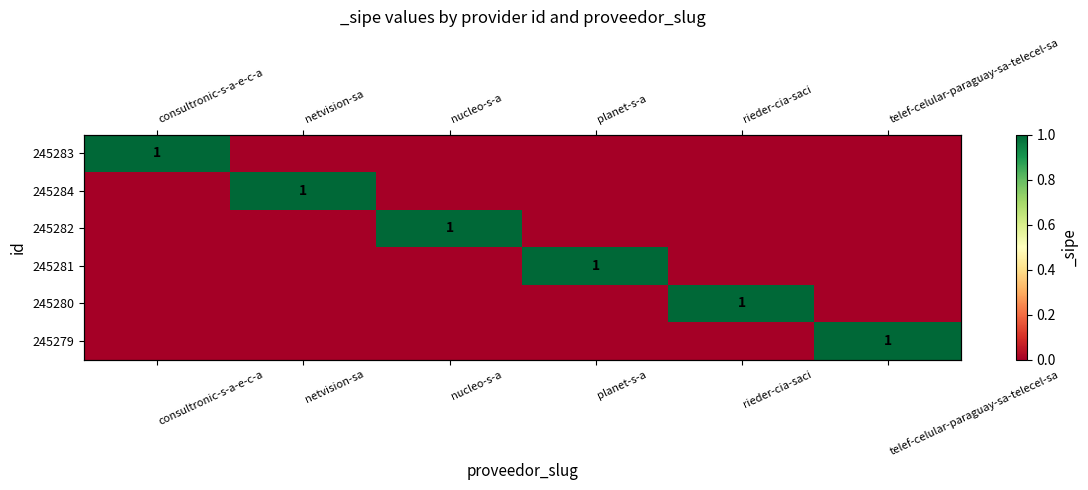

Which label corresponds to the smallest value in the chart?

netvision-sa